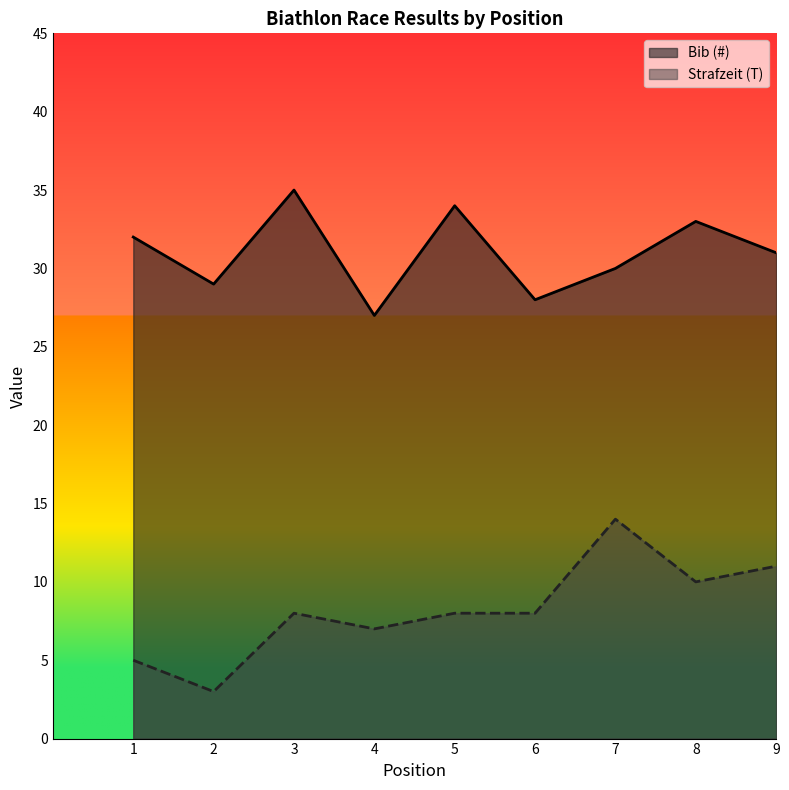

Does the chart have visible grid lines?

No